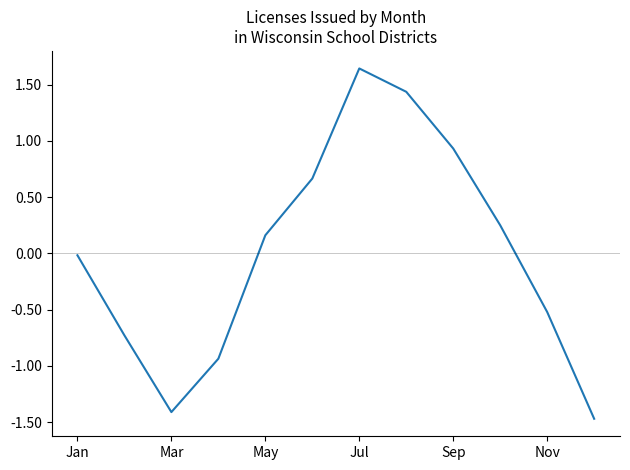

What is the minimum value shown in the chart?

-1.5